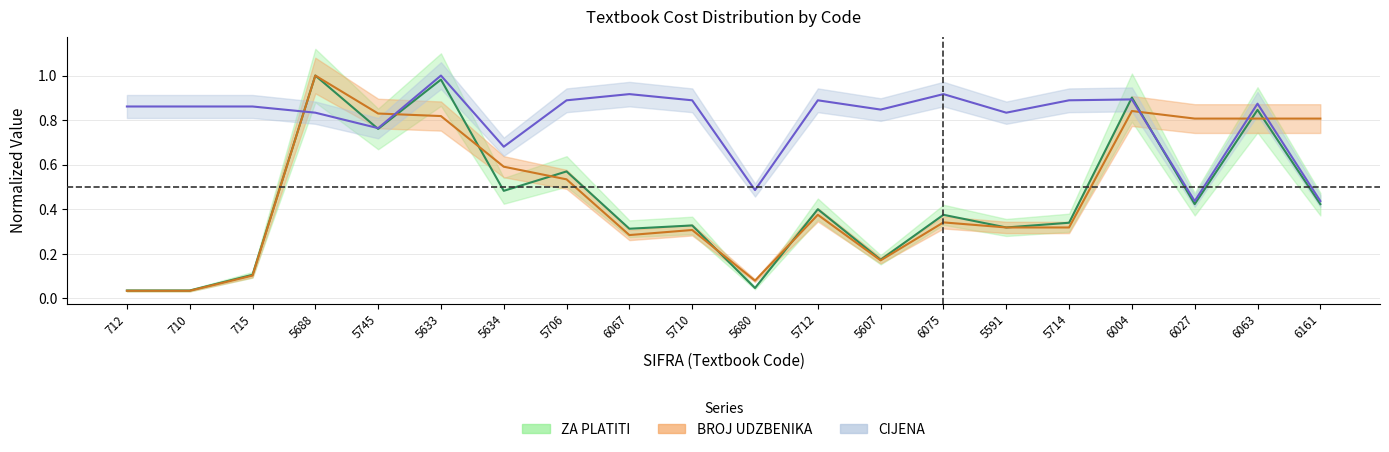

How many lines are shown in the chart?

3